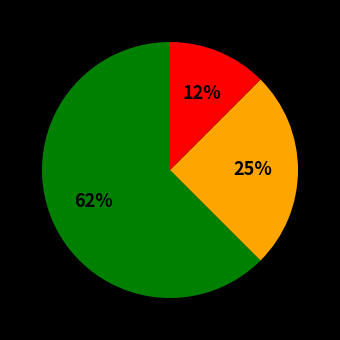

To the nearest percent, what is the average slice percentage?

33%